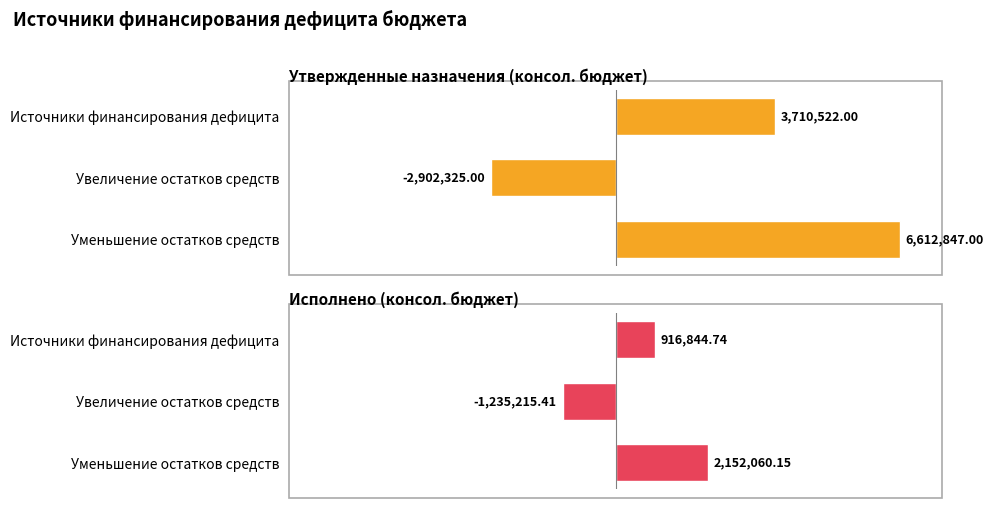

What is the sum of all Утвержденные назначения (консол. бюджет) values?

7421044.0